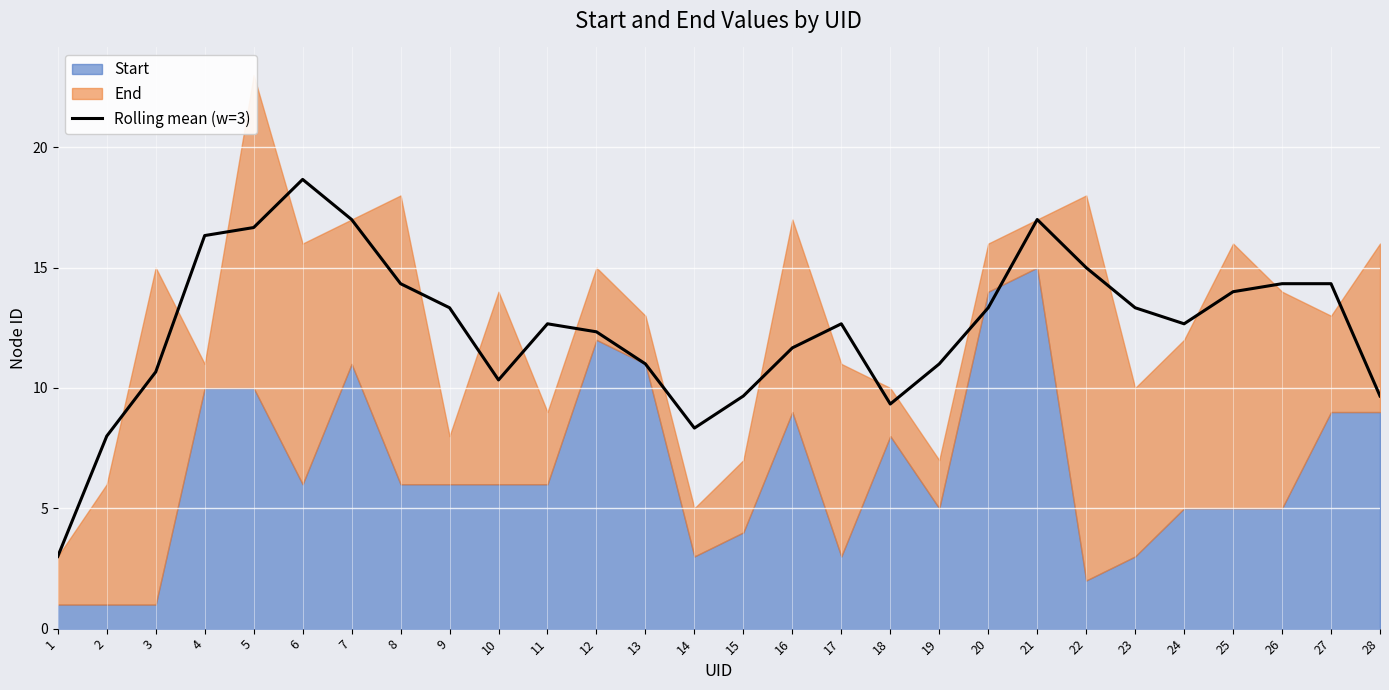

How many data points are less than 12?

11